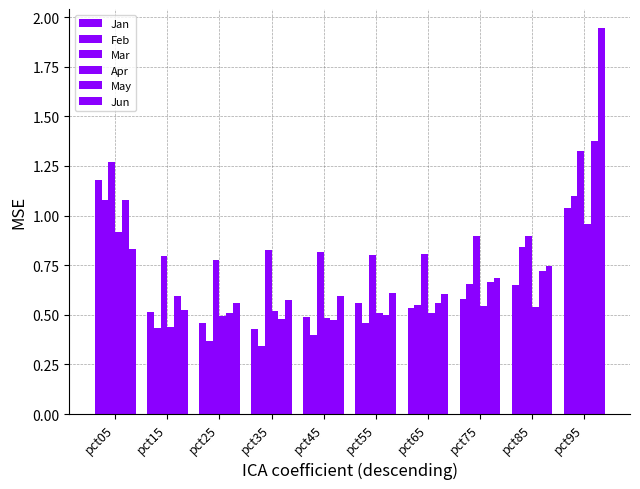

Which series has the largest range (max minus min)?

Jun